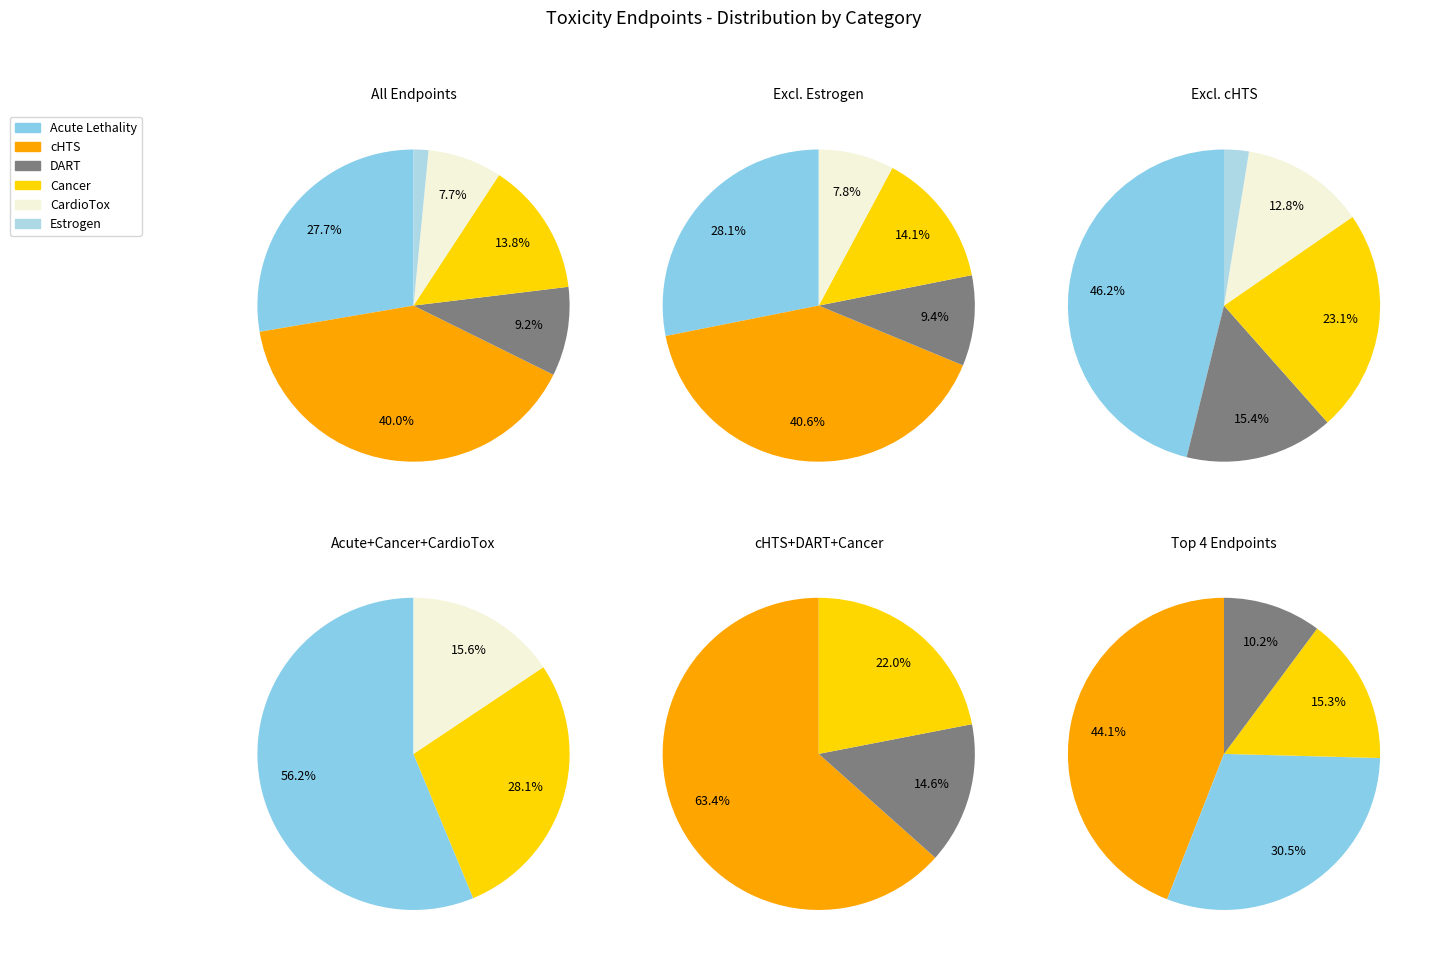

Rank the categories by value from lowest to highest.

Estrogen, CardioTox, DART, Cancer, Acute Lethality, cHTS